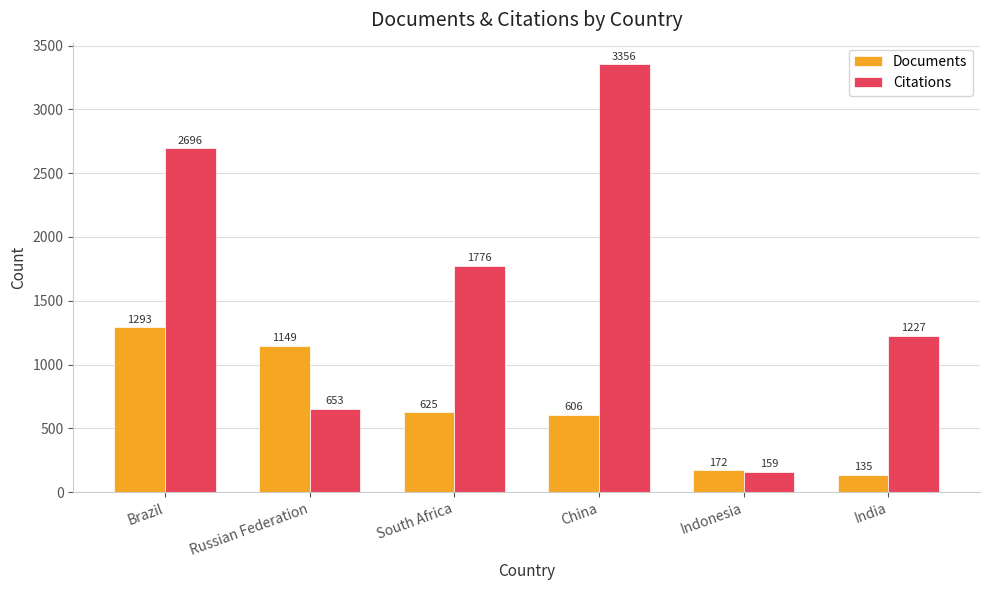

Is the value of Documents at Indonesia greater than the value of Citations at South Africa?

No